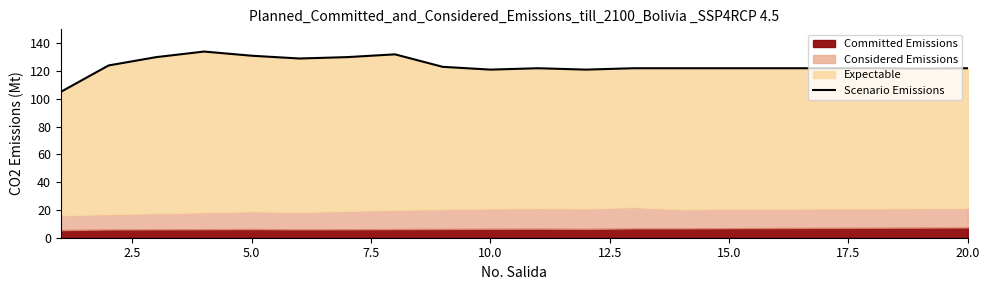

True or false: the data shows 163.9 at 20.0.

False